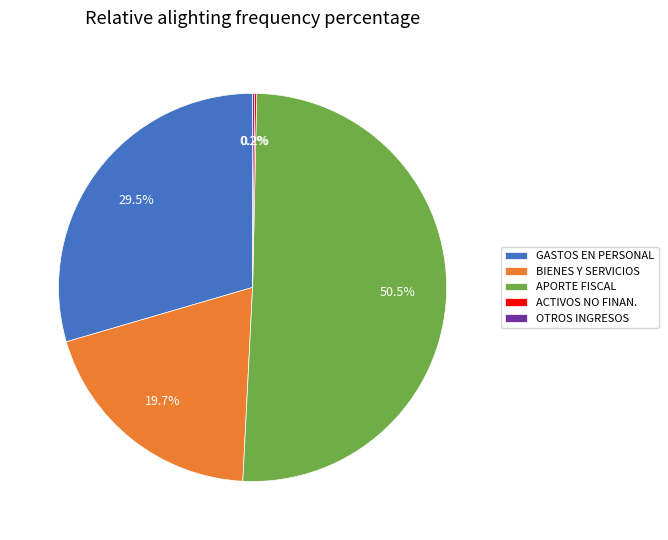

Approximately how many times larger is the value at BIENES Y SERVICIOS compared to GASTOS EN PERSONAL?

0.7